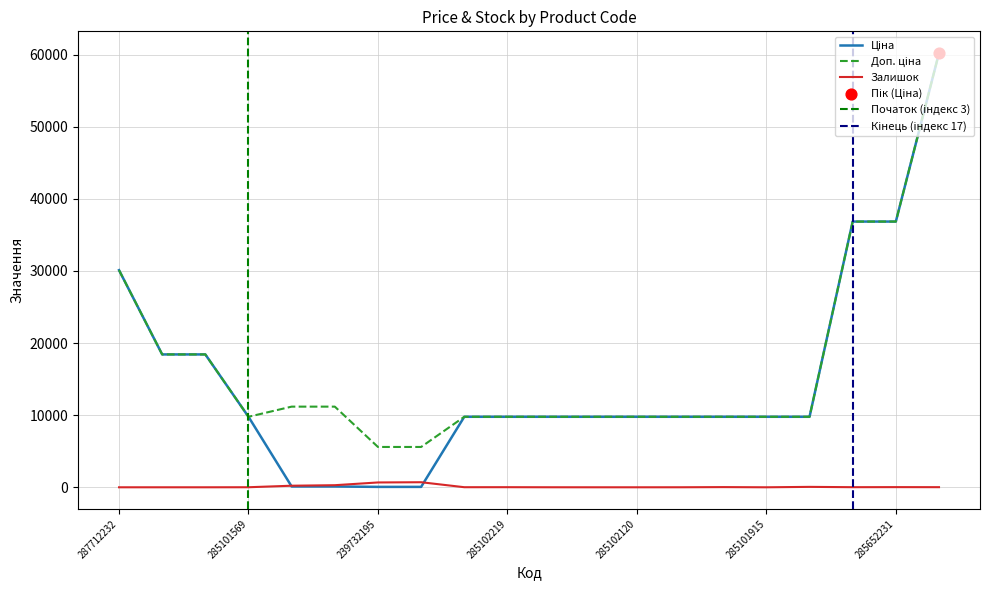

Which series reaches the minimum Y coordinate?

Залишок